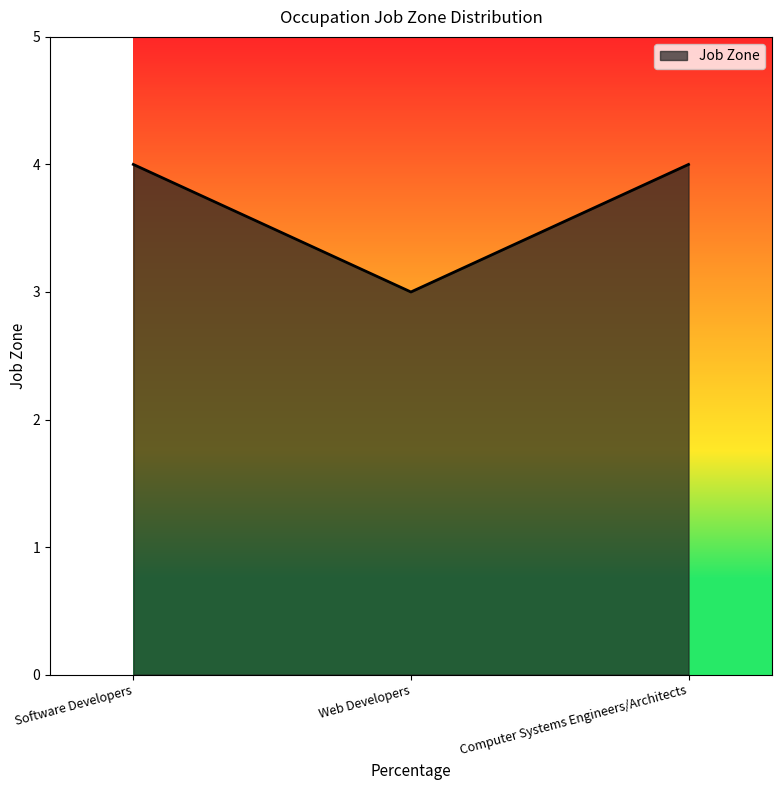

What position from the left is Software Developers?

1